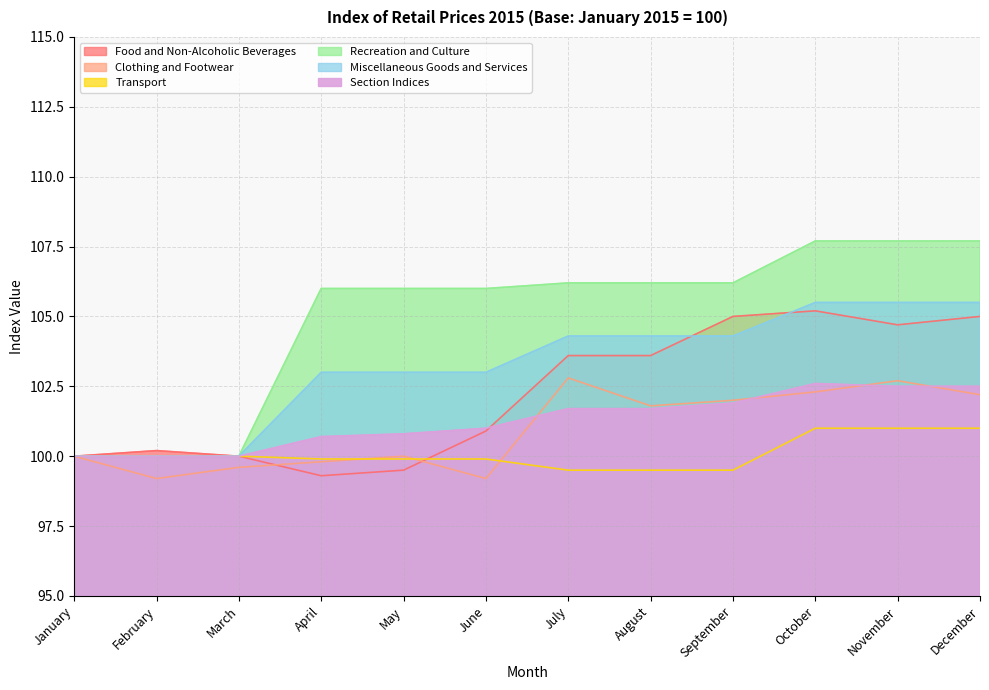

What is the smallest value displayed?

99.2